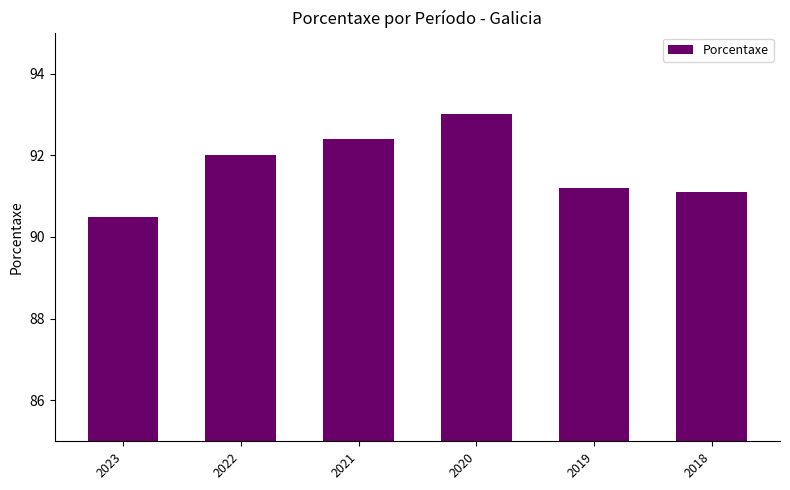

What is the greatest value displayed?

93.0